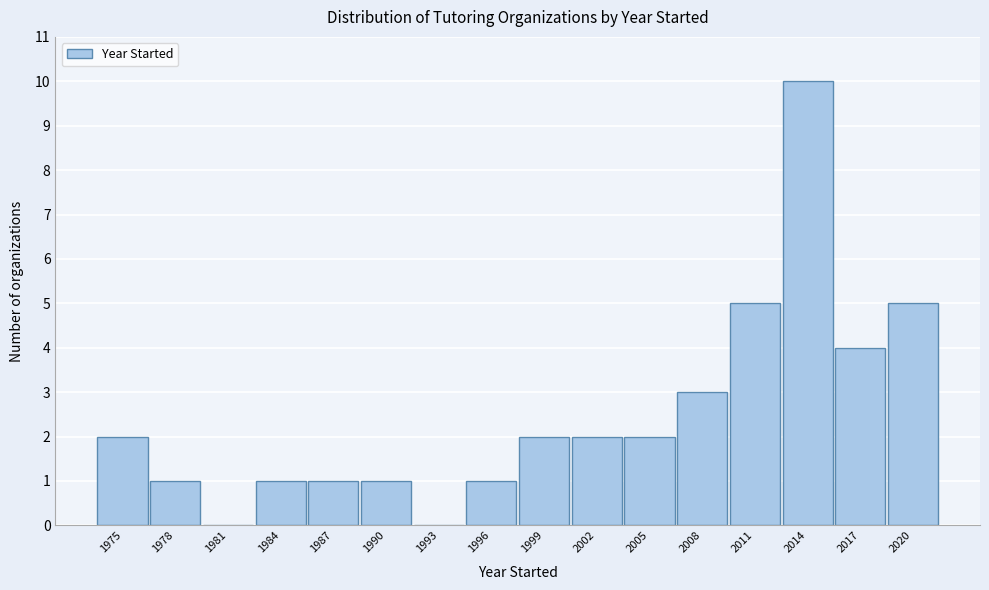

Reading left to right, what are all the values shown in this chart?

1975=2	1978=1	1981=0	1984=1	1987=1	1990=1	1993=0	1996=1	1999=2	2002=2	2005=2	2008=3	2011=5	2014=10	2017=4	2020=5